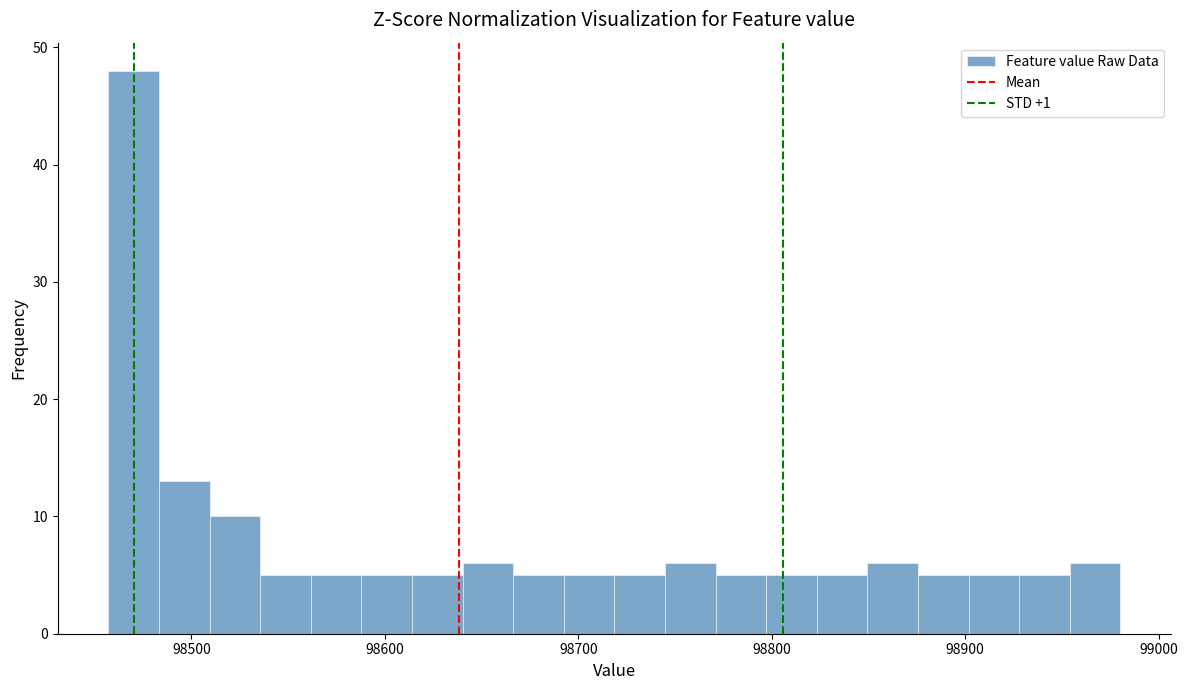

Read against the x-axis, roughly where is the centre of the tallest bar?

98470